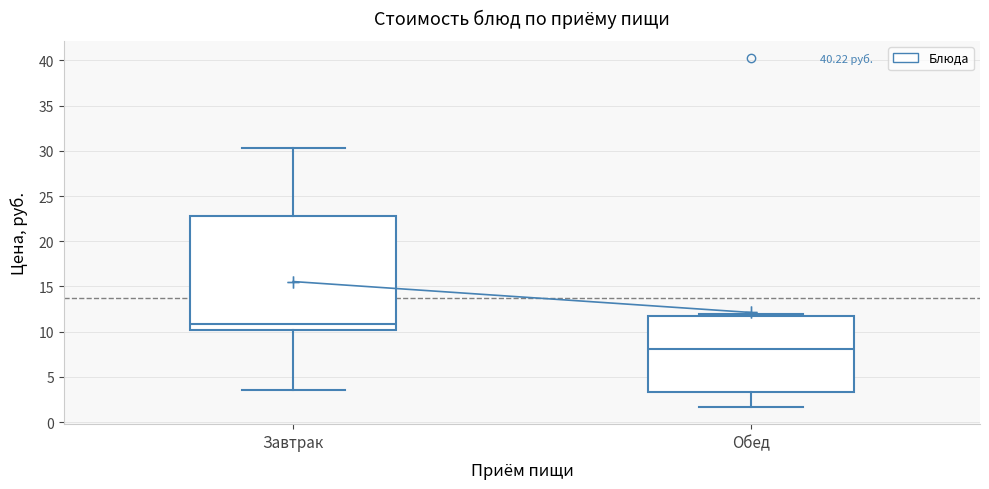

Reading left to right, transcribe this box plot: for each box, give where its median line is, the range the box spans, and where its two whiskers end, as read against the y-axis. The values are not printed on the chart, so give them approximately, as read against the axis.

Завтрак: median 11.0, box 10.0 to 23.0, whiskers 3.5 to 30.5
Обед: median 8.0, box 3.5 to 12.0, whiskers 1.5 to 12.0 (just above the box's upper edge)